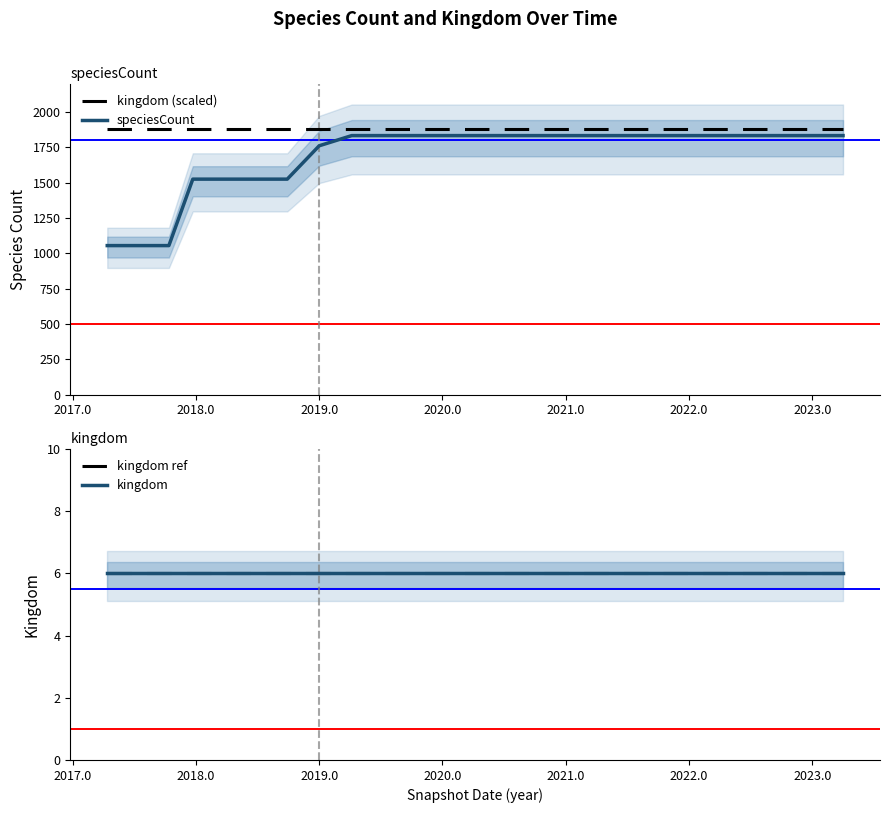

True or false: kingdom (scaled) and speciesCount cross at least once.

False